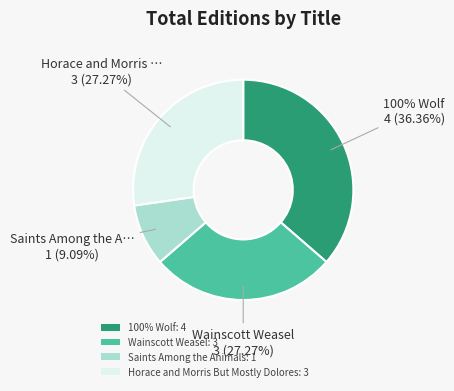

To the nearest percent, what is the difference between the largest and smallest slice percentages?

27%